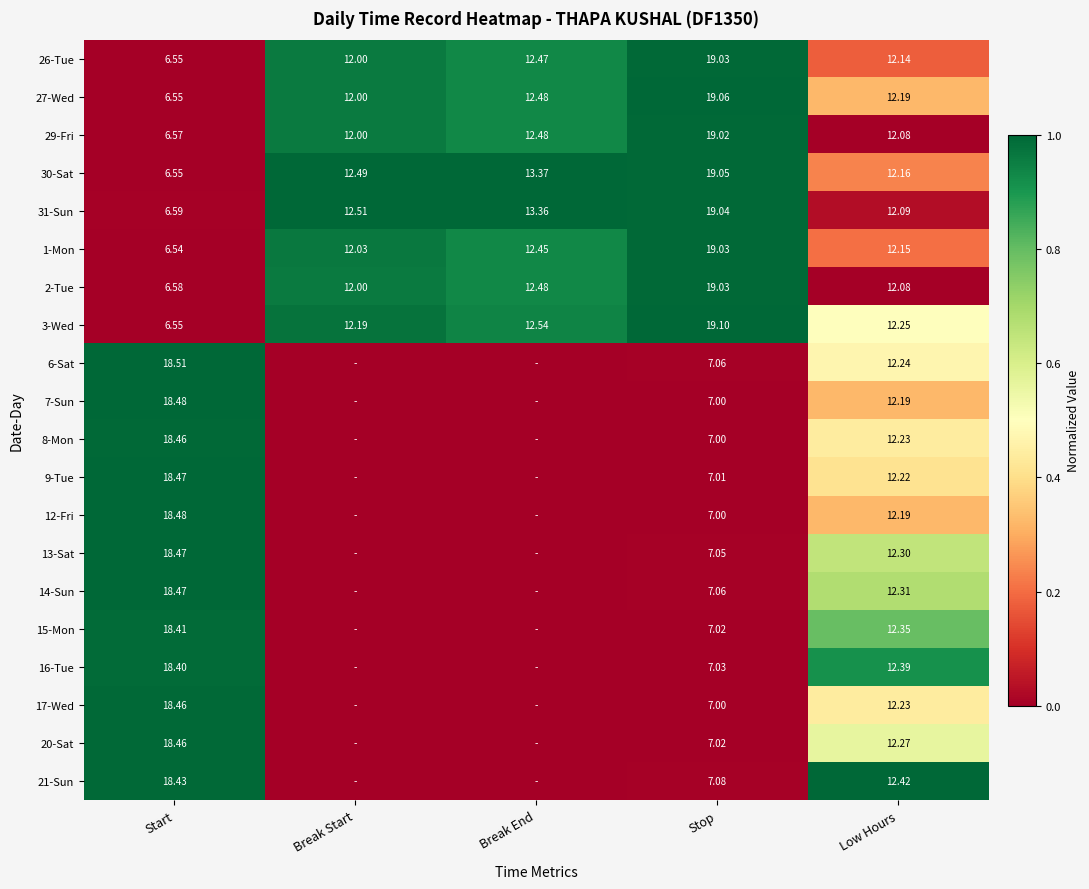

Rank the categories by 30-Sat value from lowest to highest.

Start, Low Hours, Break Start, Break End, Stop